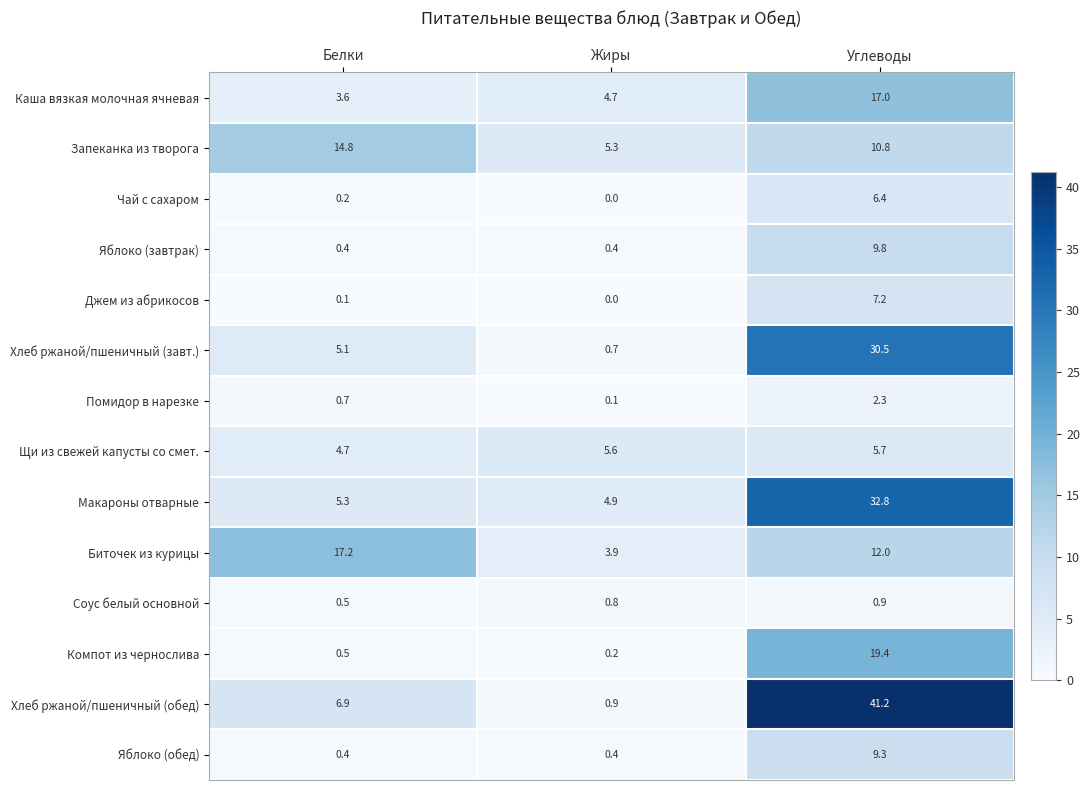

What is the sum of all Запеканка из творога values?

30.9